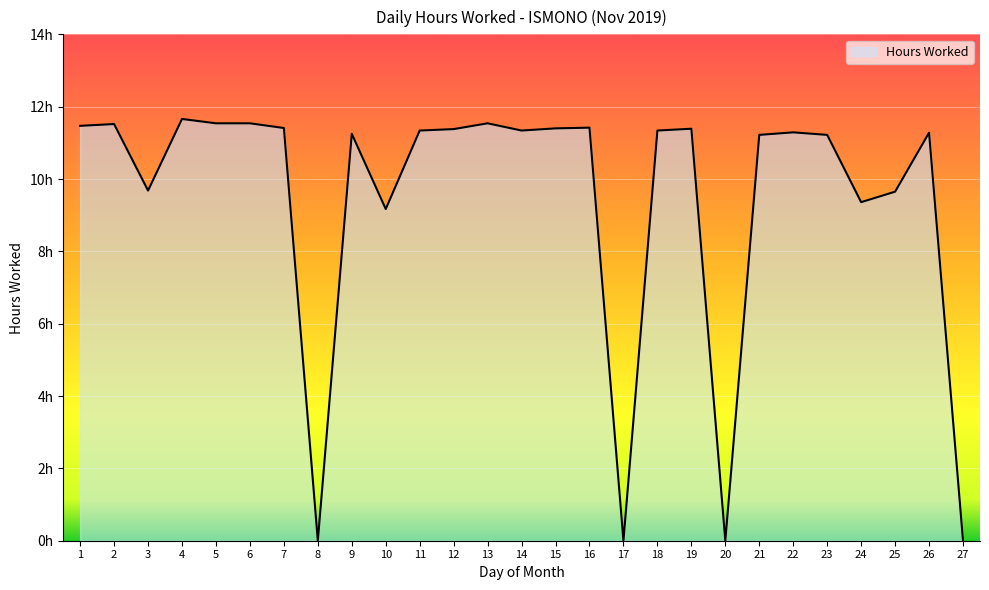

Is this an area chart (filled region under the line)?

Yes